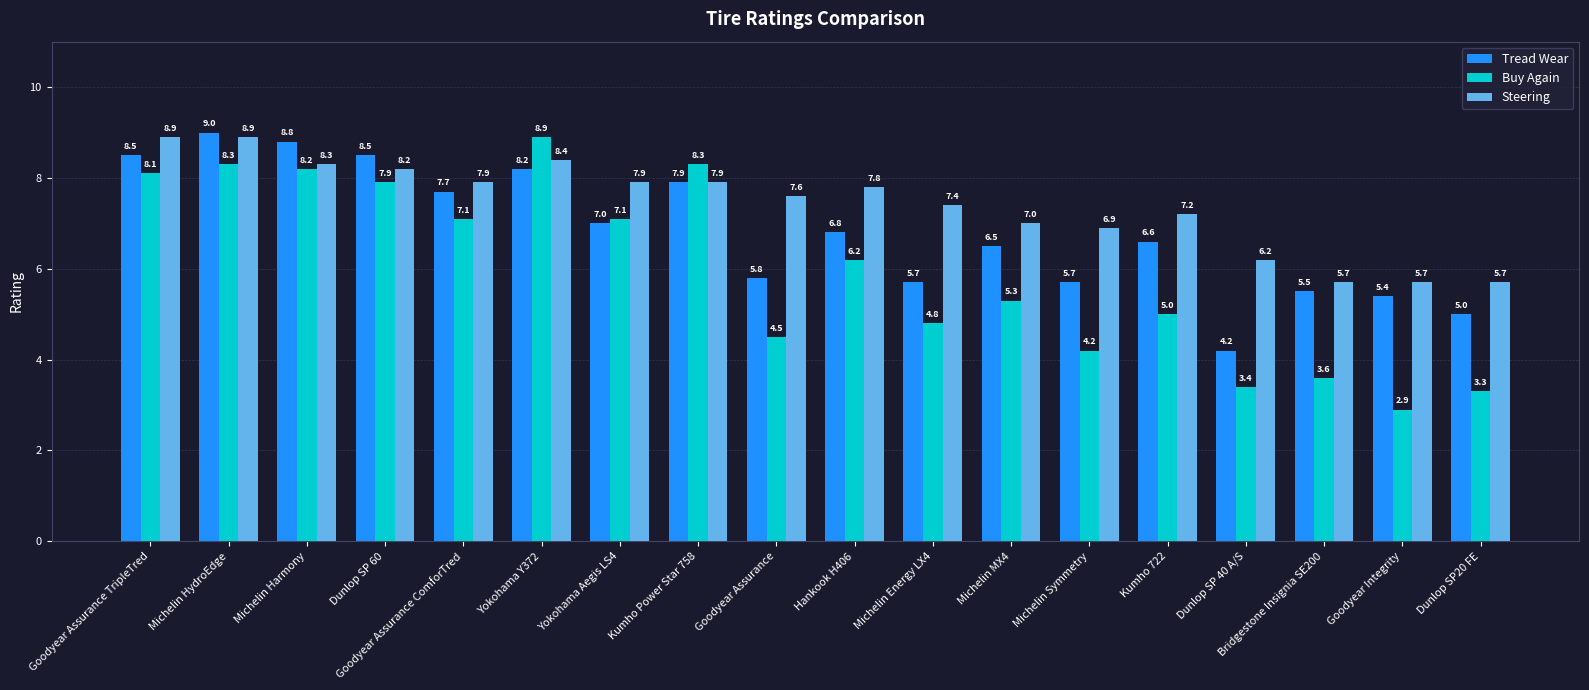

The Steering series shows 11.0 at Michelin Symmetry. True or false?

False